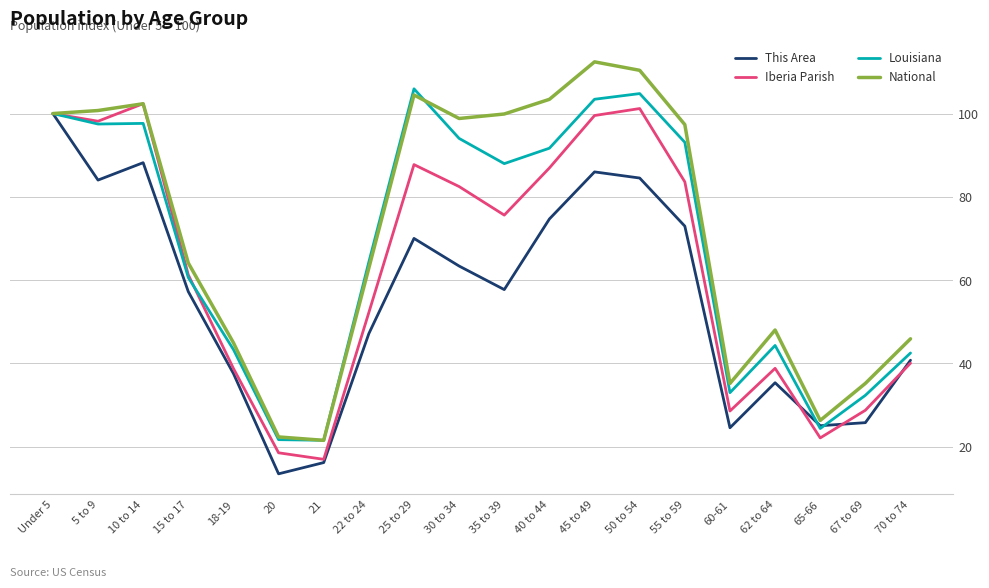

What position from the left is 55 to 59?

15